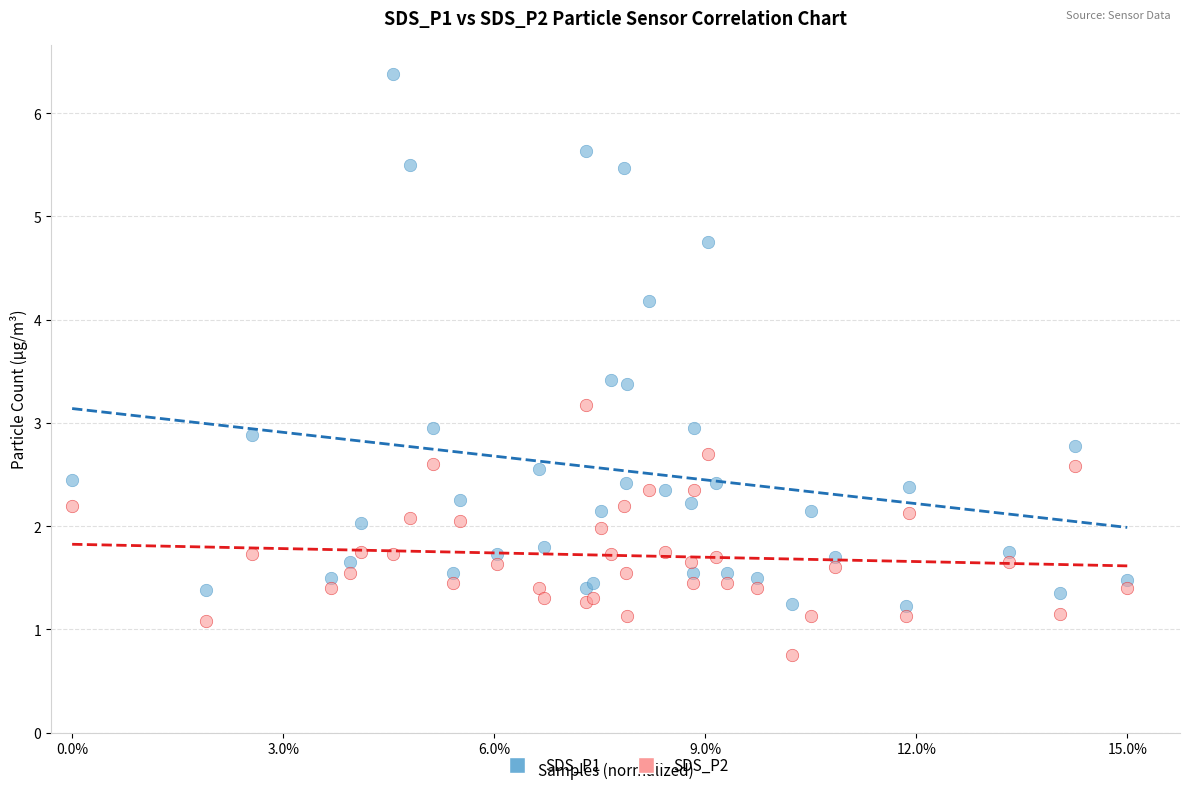

Which series has the widest spread of Y values?

SDS_P1